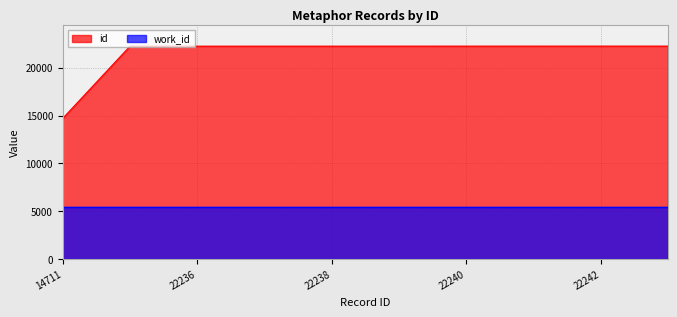

List the labels in order of value, largest first.

22243, 22242, 22241, 22240, 22239, 22238, 22237, 22236, 22235, 14711